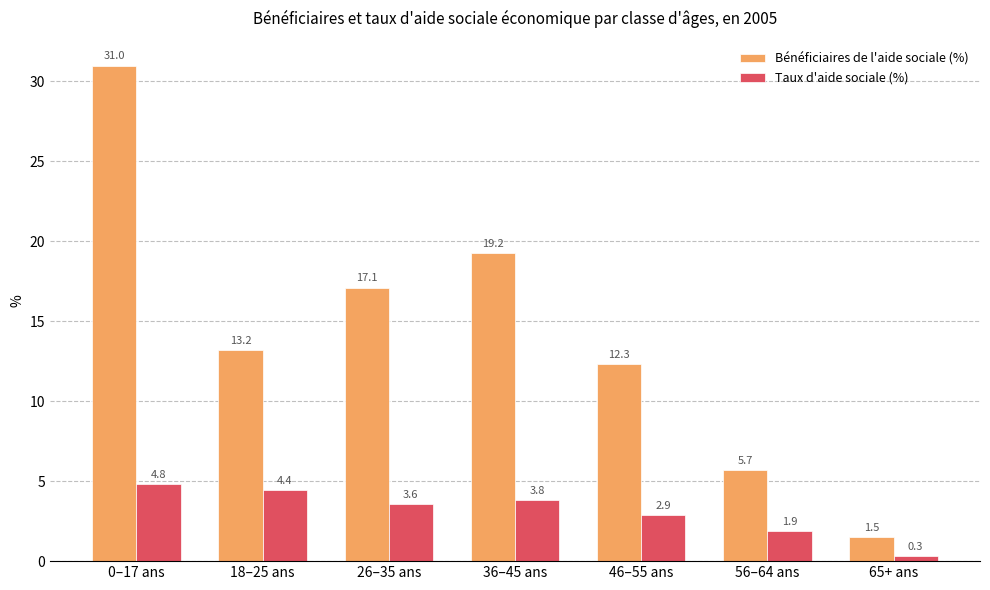

How many categories are shown in the chart?

7